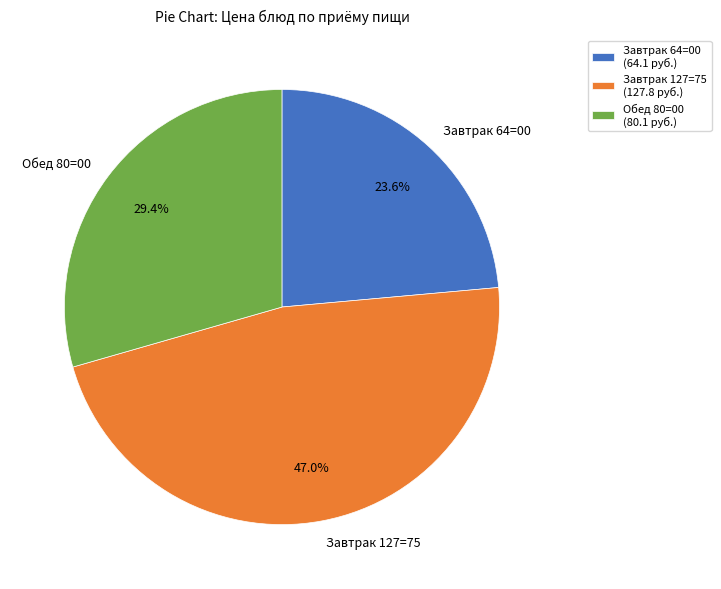

Does any single category account for the majority?

No